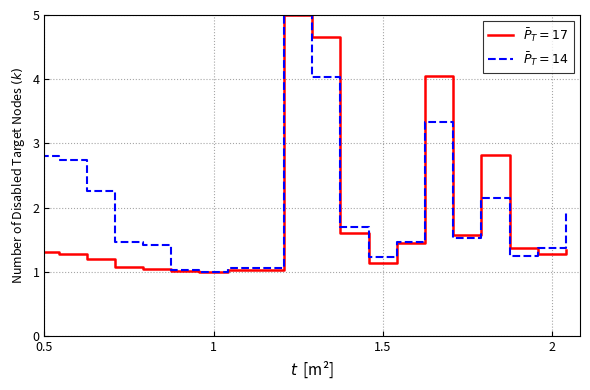

What is the maximum value shown in the chart?

5.0